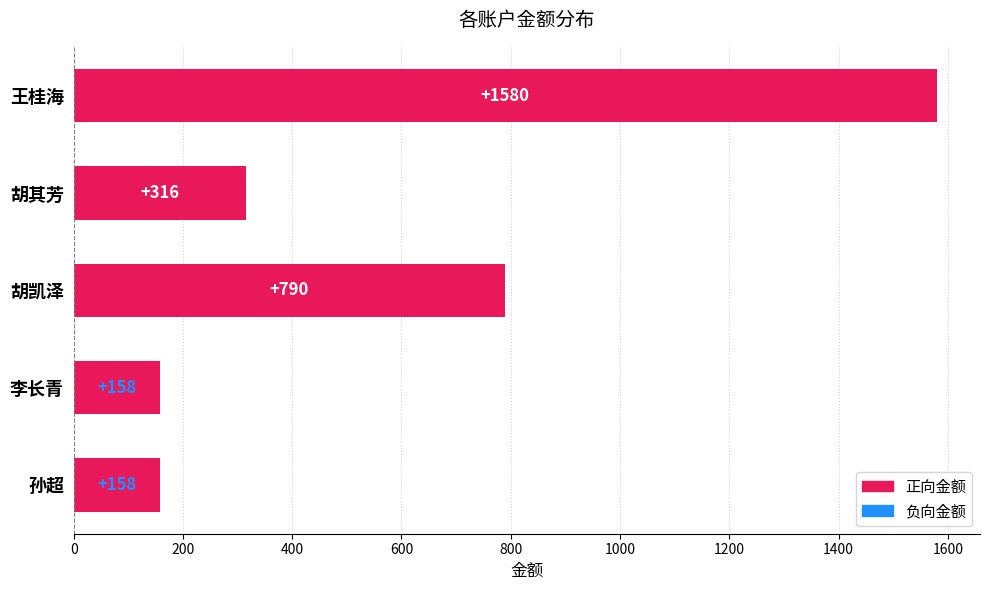

What position from the bottom is 孙超?

1